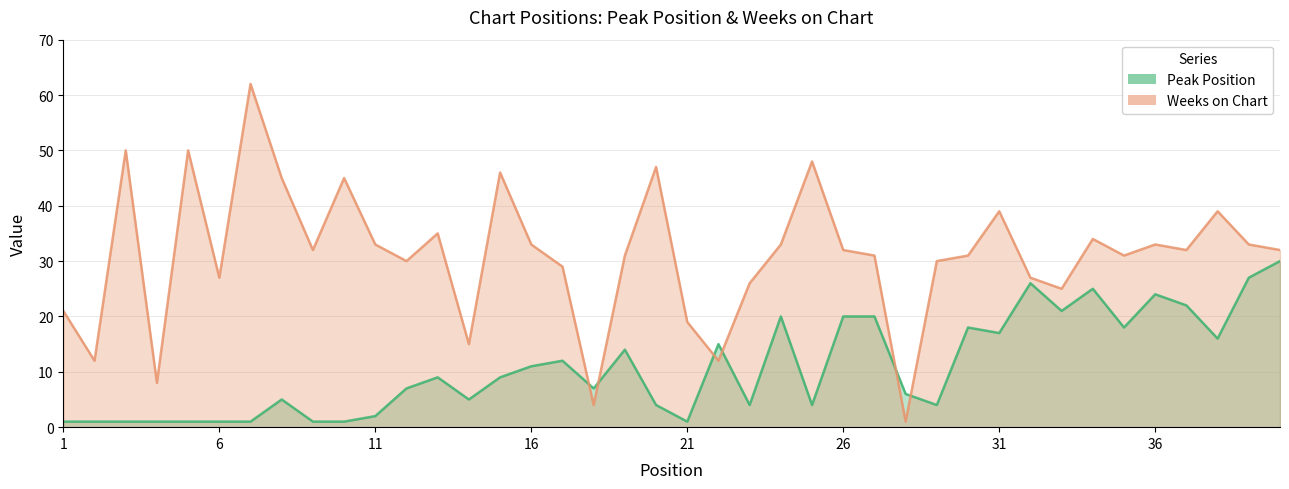

How many lines are shown in the chart?

2